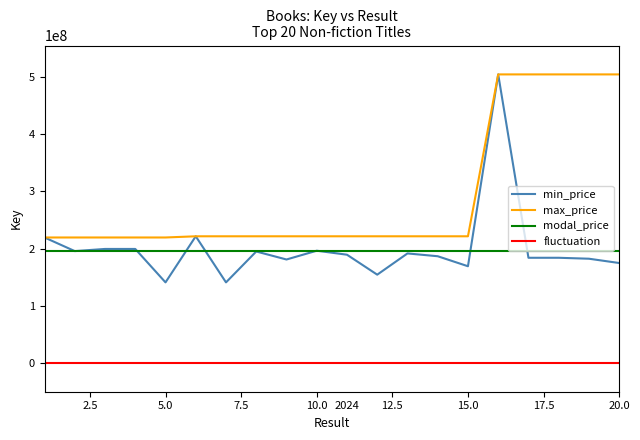

Which series has the largest total across all categories?

max_price